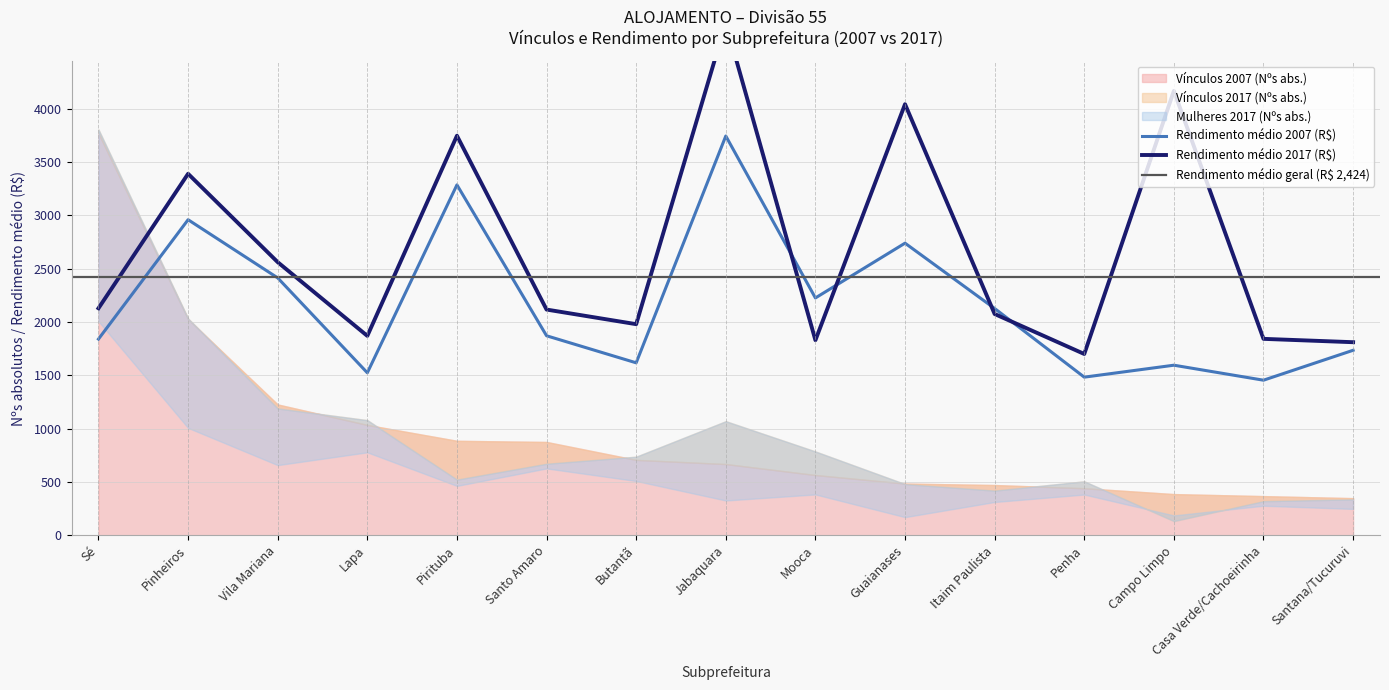

The value of Rendimento médio 2007 (R$) at Penha is 1483.3. True or false?

True